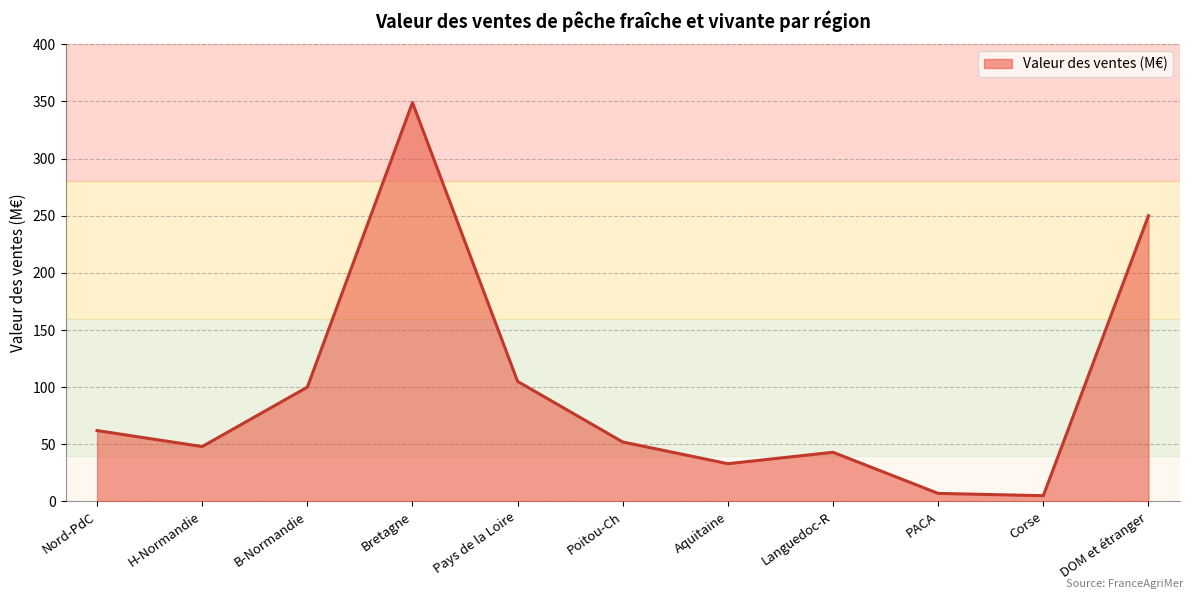

What position from the right is H-Normandie?

10